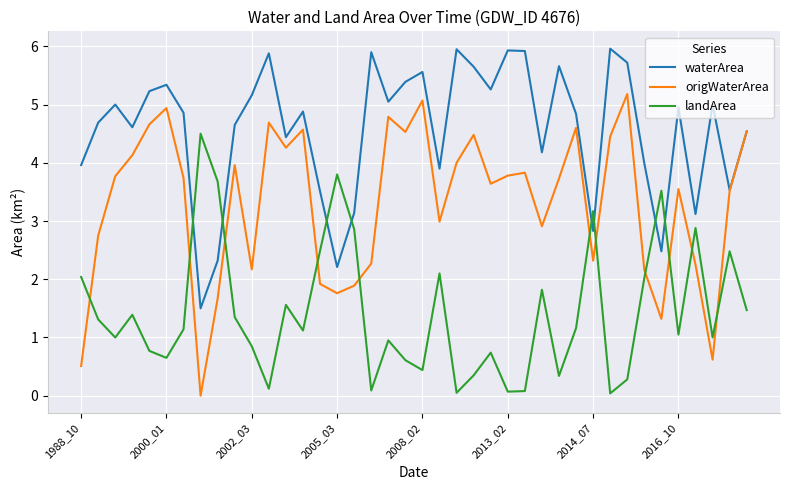

Rank the series by their average value, from lowest to highest.

landArea, origWaterArea, waterArea